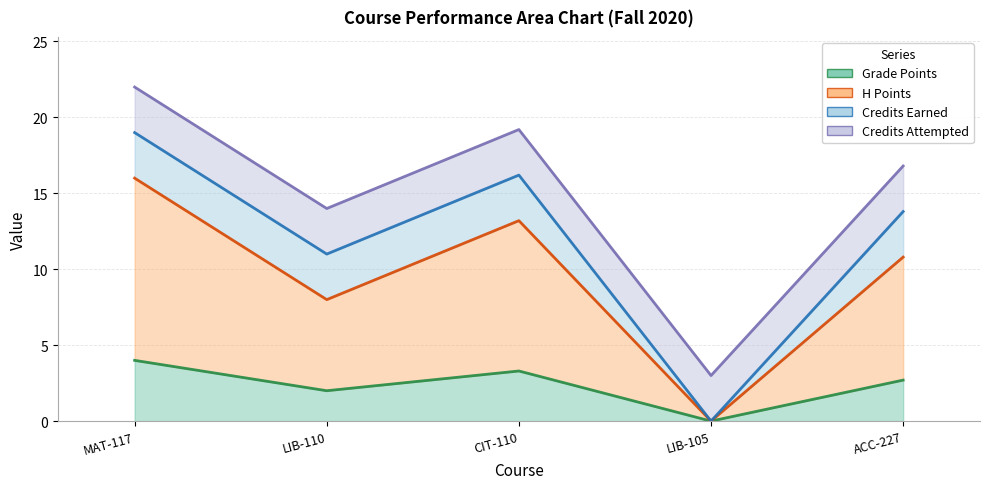

Is it true that H Points equals 13.2 at CIT-110?

True